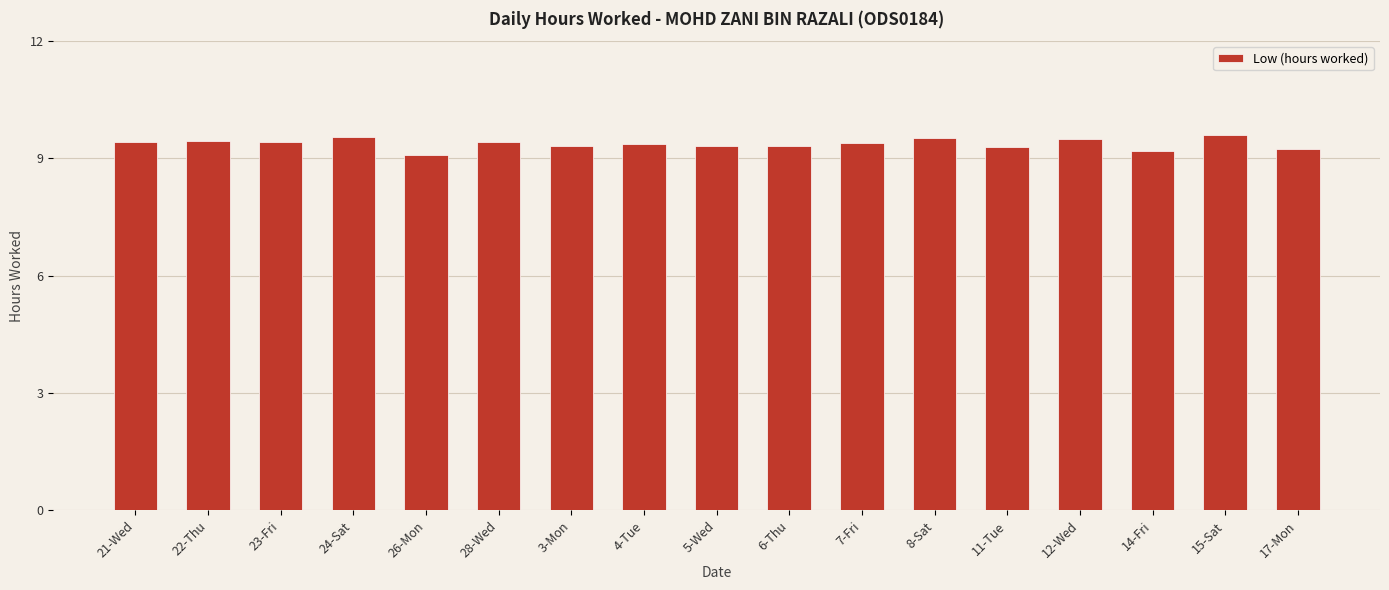

The value at 17-Mon is 9.2. True or false?

True